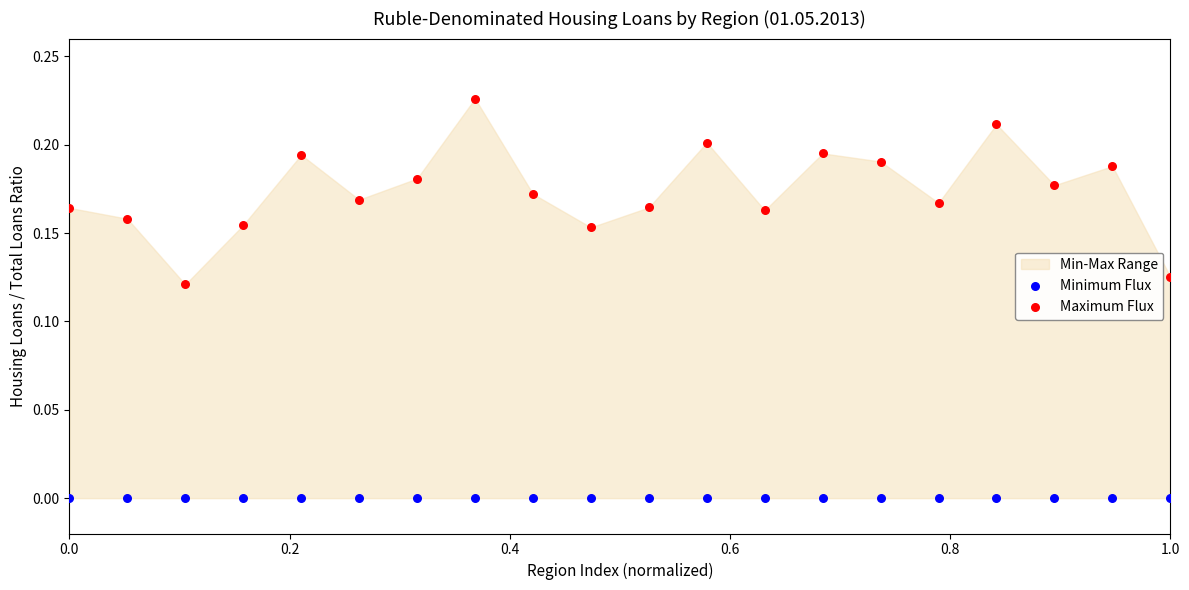

Which series reaches the minimum Y coordinate?

Minimum Flux